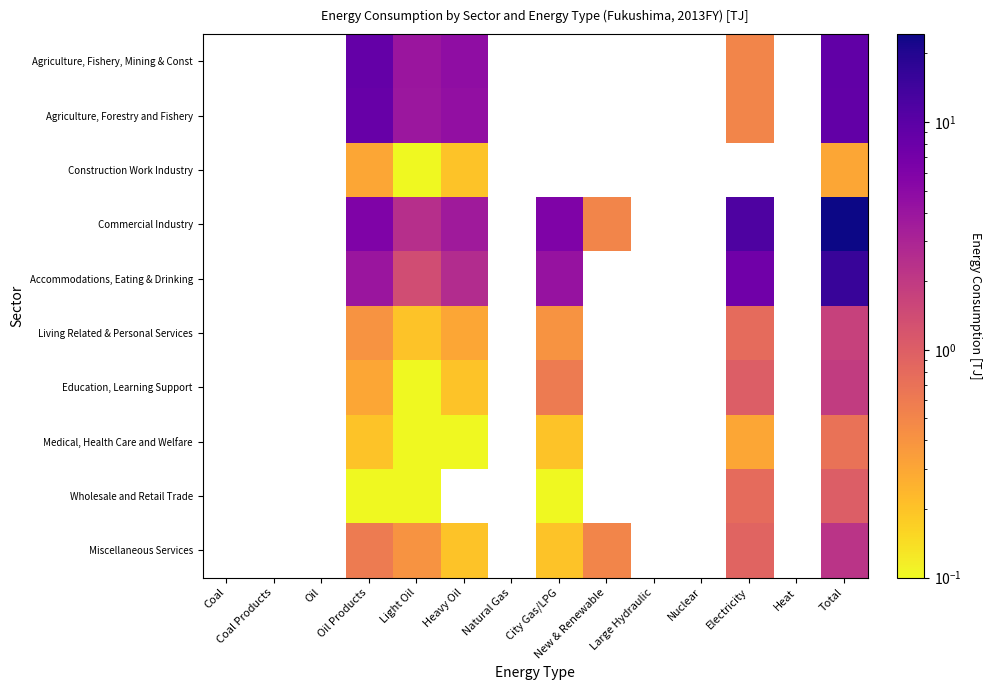

Reading left to right, extract all data points from this chart.

Agriculture, Fishery, Mining & Const: Coal=0.0	Coal Products=0.0	Oil=0.0	Oil Products=8.7	Light Oil=4.0	Heavy Oil=4.7	Natural Gas=0.0	City Gas/LPG=0.0	New & Renewable=0.0	Large Hydraulic=0.0	Nuclear=0.0	Electricity=0.5	Heat=0.0	Total=9.2
Agriculture, Forestry and Fishery: Coal=0.0	Coal Products=0.0	Oil=0.0	Oil Products=8.4	Light Oil=3.9	Heavy Oil=4.5	Natural Gas=0.0	City Gas/LPG=0.0	New & Renewable=0.0	Large Hydraulic=0.0	Nuclear=0.0	Electricity=0.5	Heat=0.0	Total=8.9
Construction Work Industry: Coal=0.0	Coal Products=0.0	Oil=0.0	Oil Products=0.3	Light Oil=0.1	Heavy Oil=0.2	Natural Gas=0.0	City Gas/LPG=0.0	New & Renewable=0.0	Large Hydraulic=0.0	Nuclear=0.0	Electricity=0.0	Heat=0.0	Total=0.3
Commercial Industry: Coal=0.0	Coal Products=0.0	Oil=0.0	Oil Products=6.0	Light Oil=2.4	Heavy Oil=3.6	Natural Gas=0.0	City Gas/LPG=5.9	New & Renewable=0.5	Large Hydraulic=0.0	Nuclear=0.0	Electricity=11.9	Heat=0.0	Total=24.3
Accommodations, Eating & Drinking: Coal=0.0	Coal Products=0.0	Oil=0.0	Oil Products=4.0	Light Oil=1.4	Heavy Oil=2.6	Natural Gas=0.0	City Gas/LPG=4.2	New & Renewable=0.0	Large Hydraulic=0.0	Nuclear=0.0	Electricity=7.4	Heat=0.0	Total=15.6
Living Related & Personal Services: Coal=0.0	Coal Products=0.0	Oil=0.0	Oil Products=0.4	Light Oil=0.2	Heavy Oil=0.3	Natural Gas=0.0	City Gas/LPG=0.4	New & Renewable=0.0	Large Hydraulic=0.0	Nuclear=0.0	Electricity=0.8	Heat=0.0	Total=1.7
Education, Learning Support: Coal=0.0	Coal Products=0.0	Oil=0.0	Oil Products=0.3	Light Oil=0.1	Heavy Oil=0.2	Natural Gas=0.0	City Gas/LPG=0.6	New & Renewable=0.0	Large Hydraulic=0.0	Nuclear=0.0	Electricity=1.0	Heat=0.0	Total=1.9
Medical, Health Care and Welfare: Coal=0.0	Coal Products=0.0	Oil=0.0	Oil Products=0.2	Light Oil=0.1	Heavy Oil=0.1	Natural Gas=0.0	City Gas/LPG=0.2	New & Renewable=0.0	Large Hydraulic=0.0	Nuclear=0.0	Electricity=0.3	Heat=0.0	Total=0.7
Wholesale and Retail Trade: Coal=0.0	Coal Products=0.0	Oil=0.0	Oil Products=0.1	Light Oil=0.1	Heavy Oil=0.0	Natural Gas=0.0	City Gas/LPG=0.1	New & Renewable=0.0	Large Hydraulic=0.0	Nuclear=0.0	Electricity=0.8	Heat=0.0	Total=1.0
Miscellaneous Services: Coal=0.0	Coal Products=0.0	Oil=0.0	Oil Products=0.6	Light Oil=0.4	Heavy Oil=0.2	Natural Gas=0.0	City Gas/LPG=0.2	New & Renewable=0.5	Large Hydraulic=0.0	Nuclear=0.0	Electricity=0.9	Heat=0.0	Total=2.2